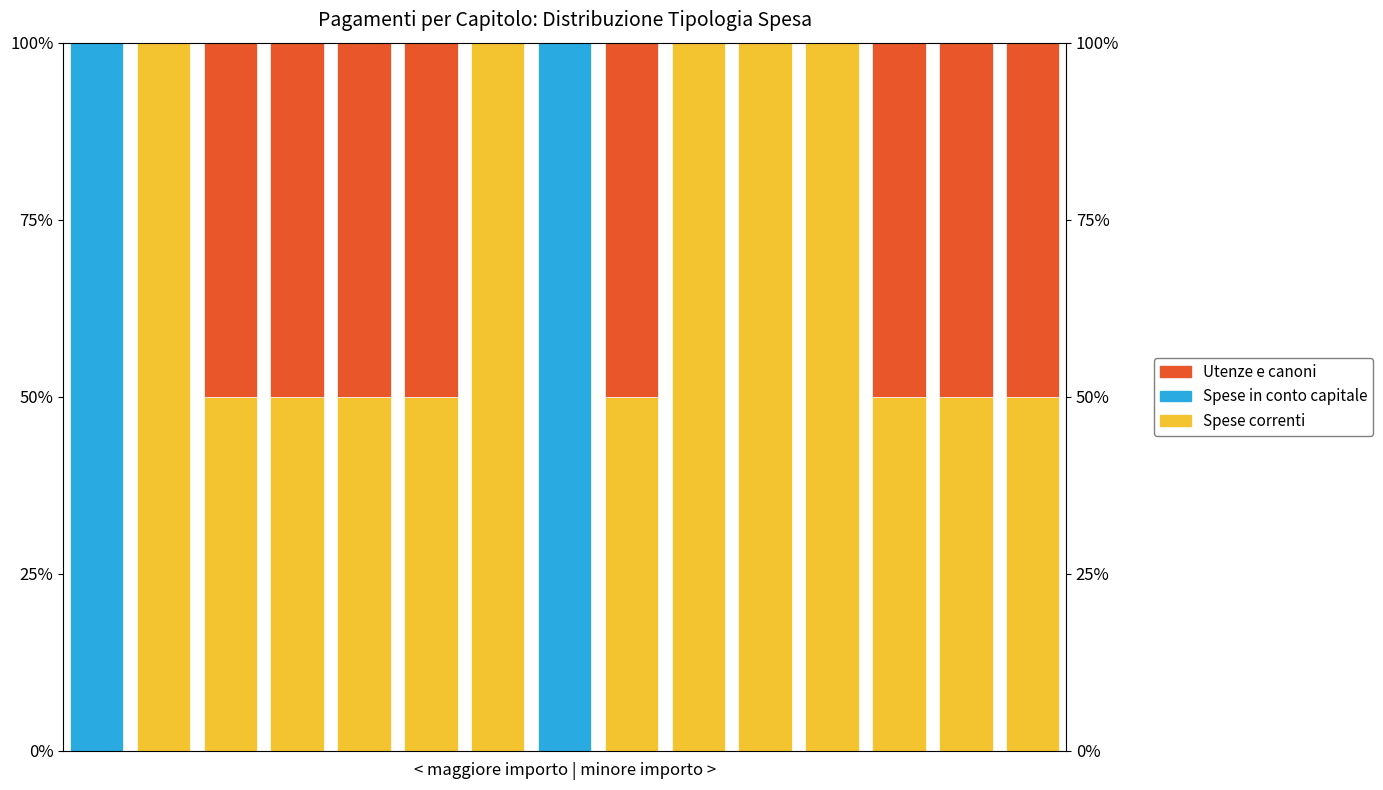

Count the number of data series in this chart.

3